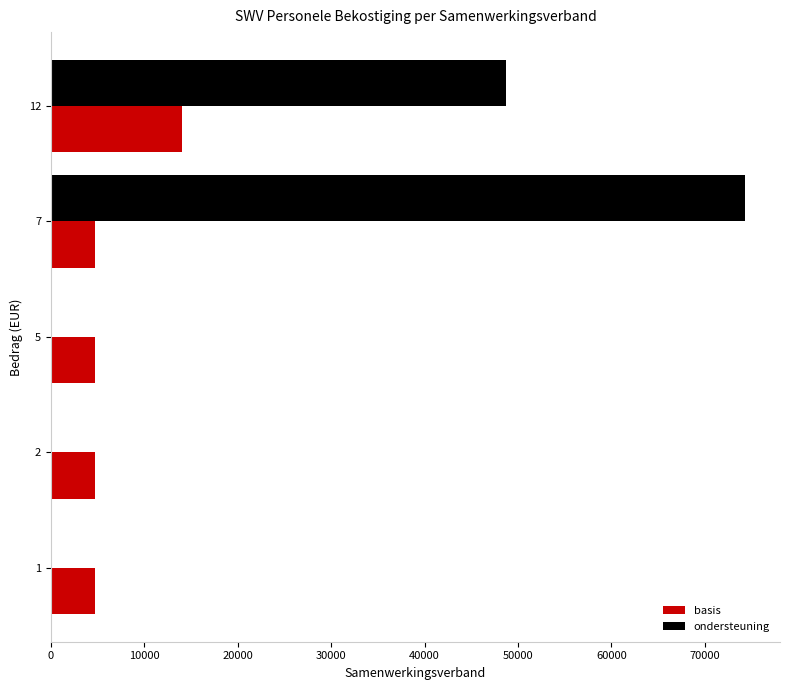

Which series has the largest total across all categories?

ondersteuning